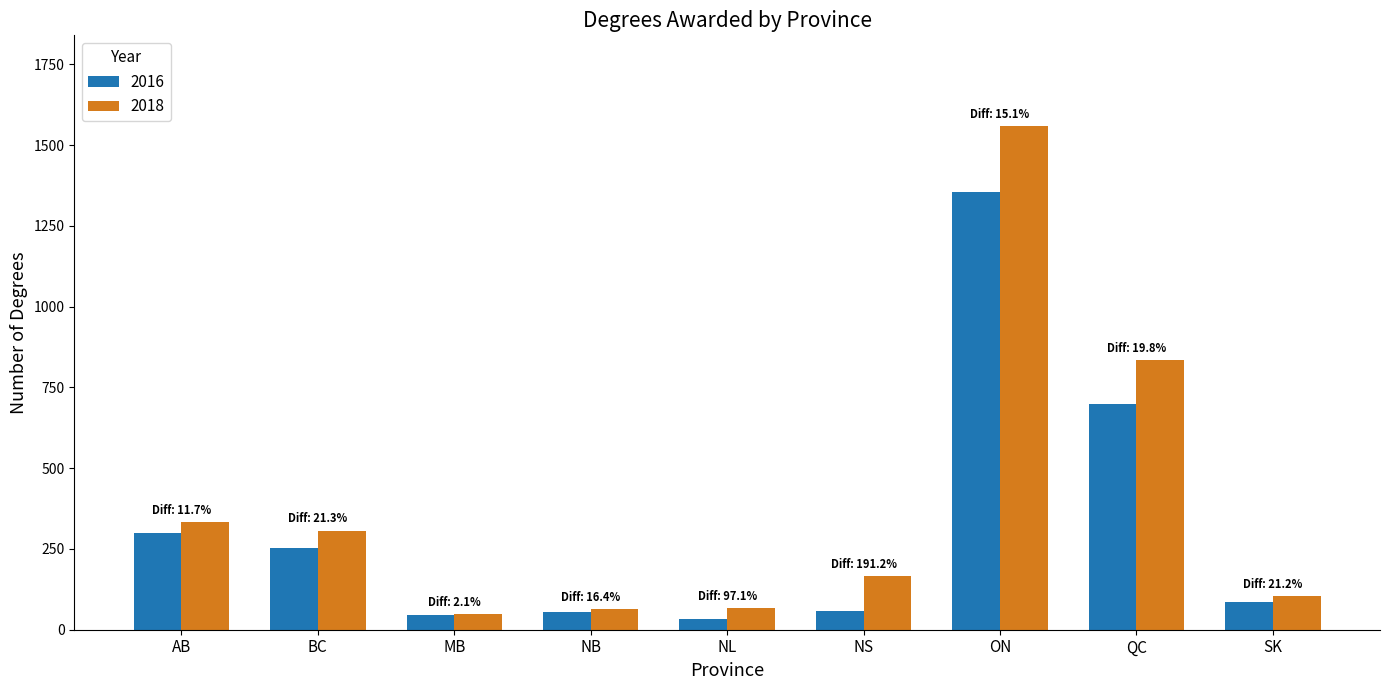

What is the difference between the 2016 values at SK and QC?

613